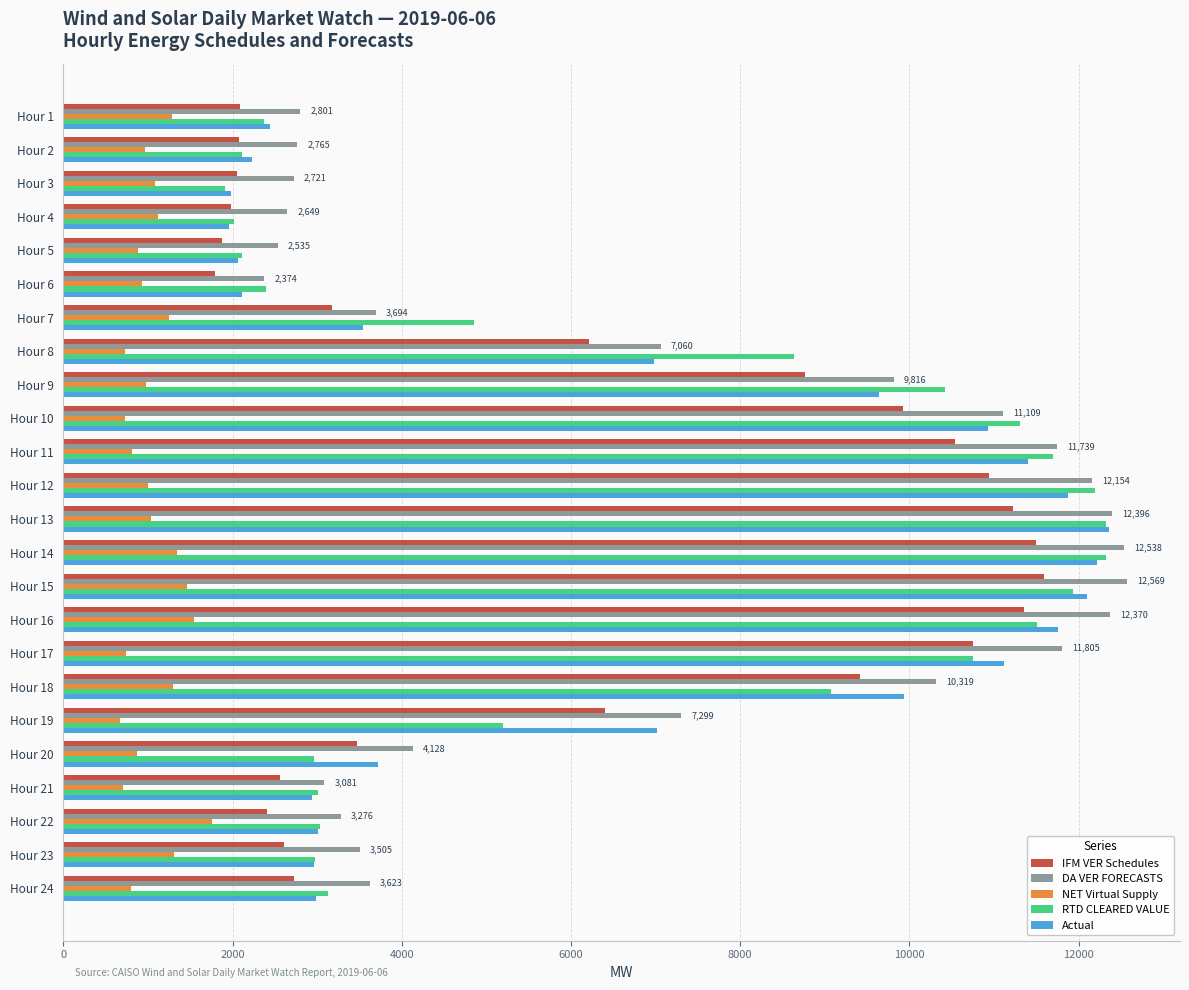

What is the total value across all series at Hour 3?

9752.1